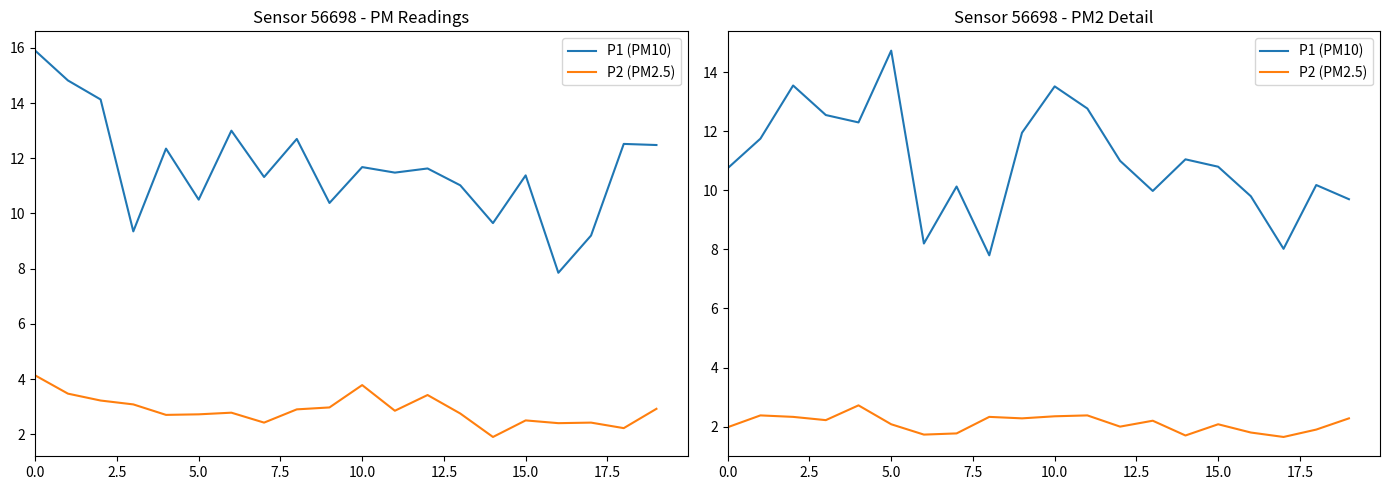

What is the label of the 6th point from the right?

14